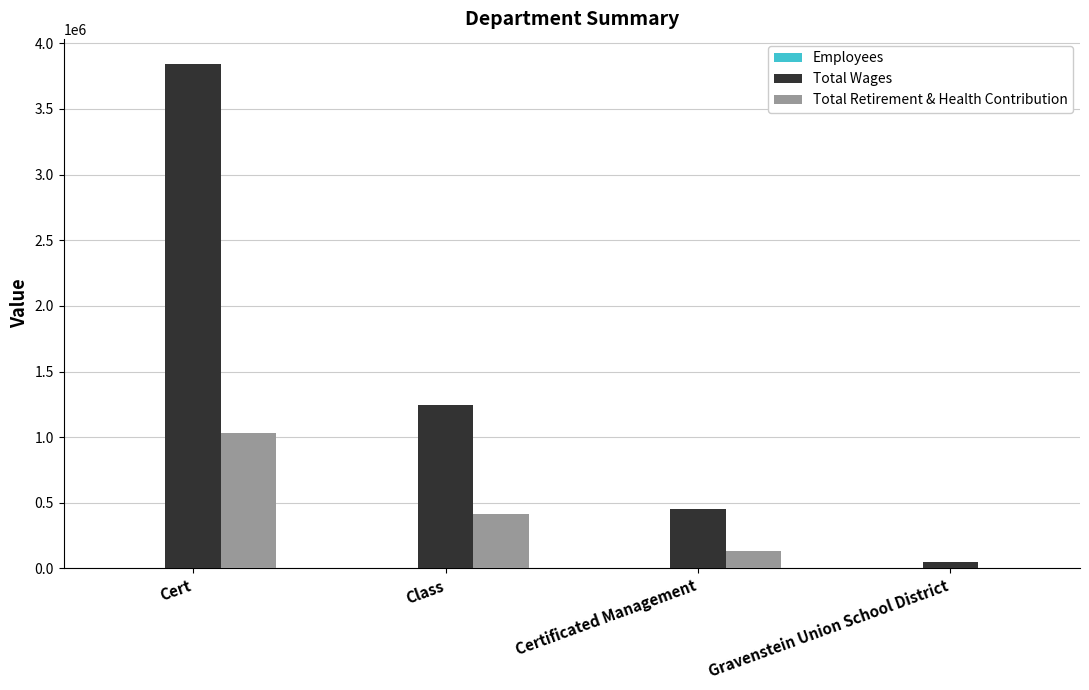

At which label is Total Wages closest to 1944804?

Class